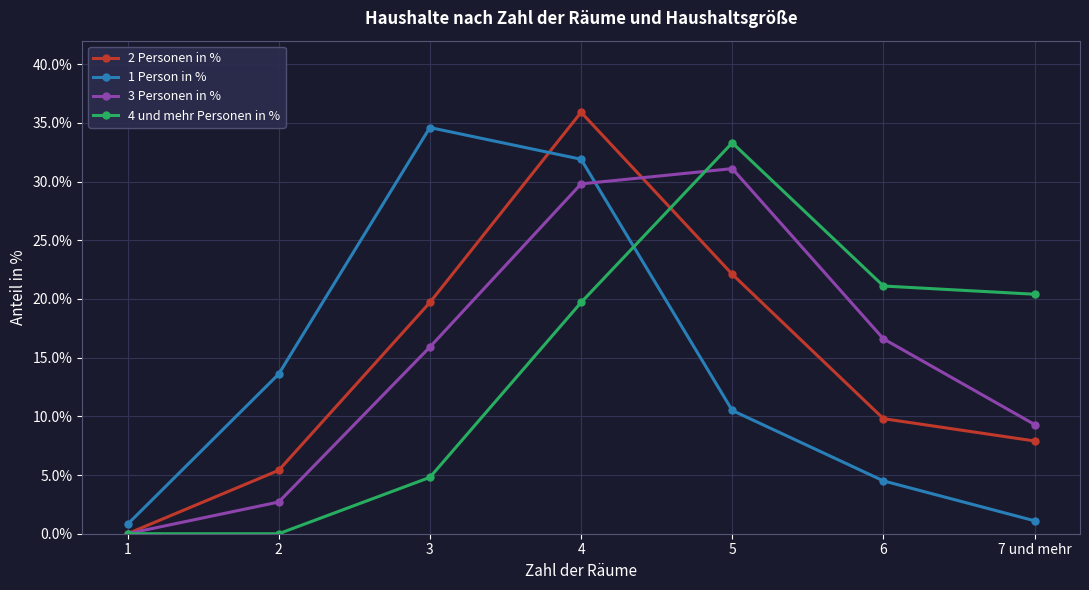

Rank the categories by 3 Personen in % value from highest to lowest.

5, 4, 6, 3, 7 und mehr, 2, 1